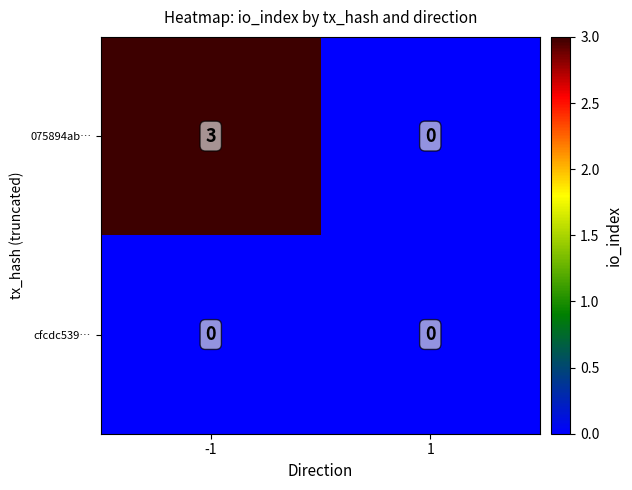

Which series has the largest total across all categories?

075894ab…